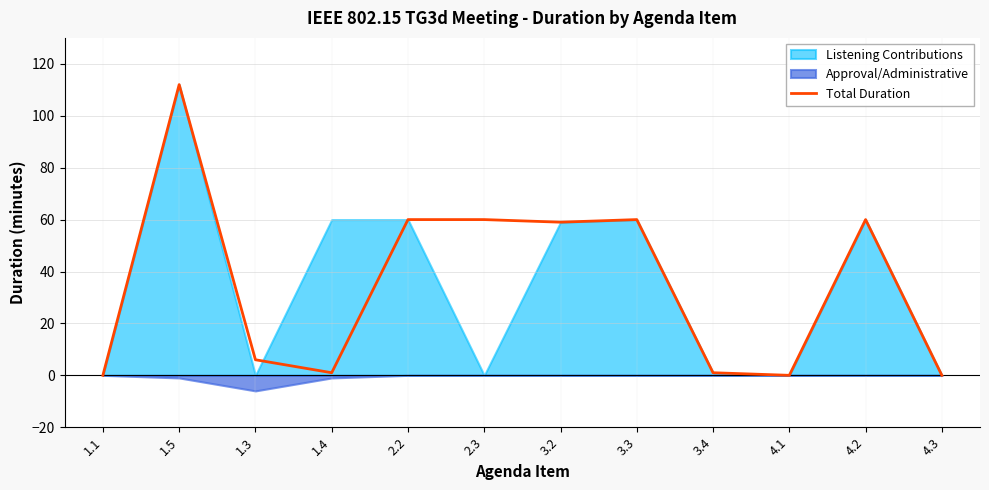

What is the maximum value for Total Duration?

112